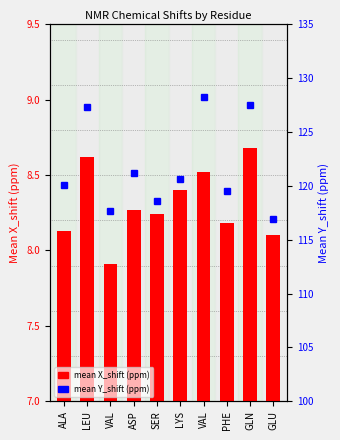

Are the bars horizontal?

No